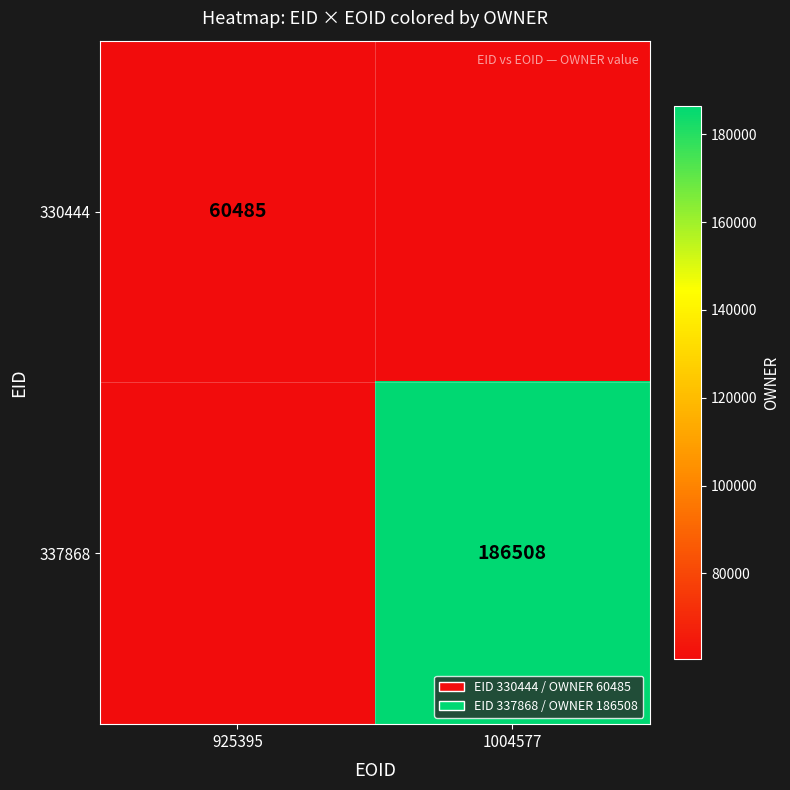

Is the value of 337868 at 1004577 greater than the value of 330444 at 925395?

Yes